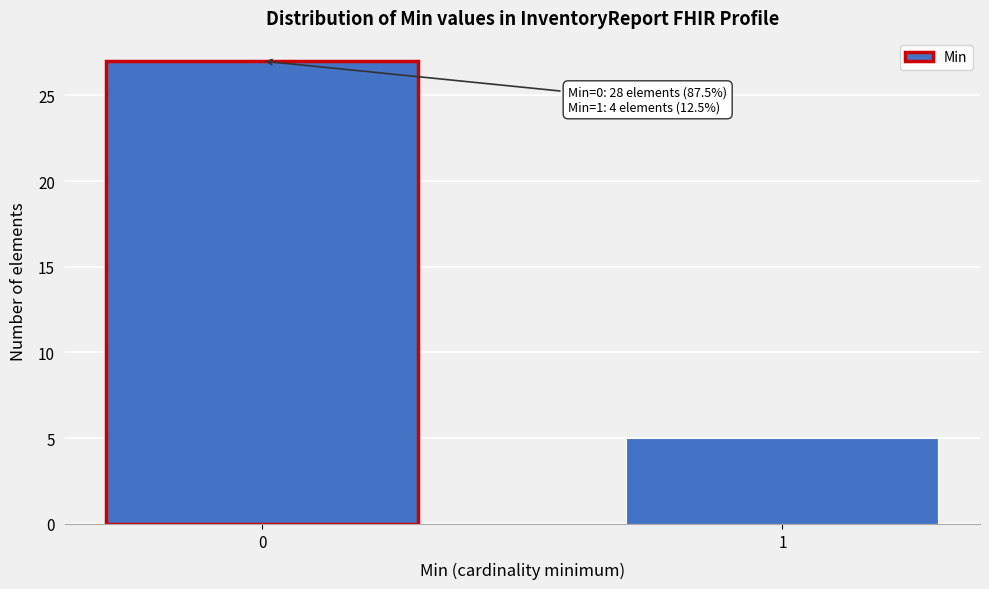

Reading right to left, list all the values displayed in this chart.

1=5	0=27